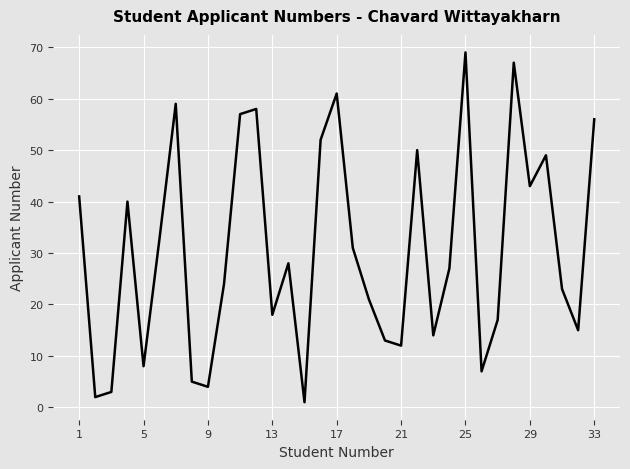

What is the maximum value shown in the chart?

69